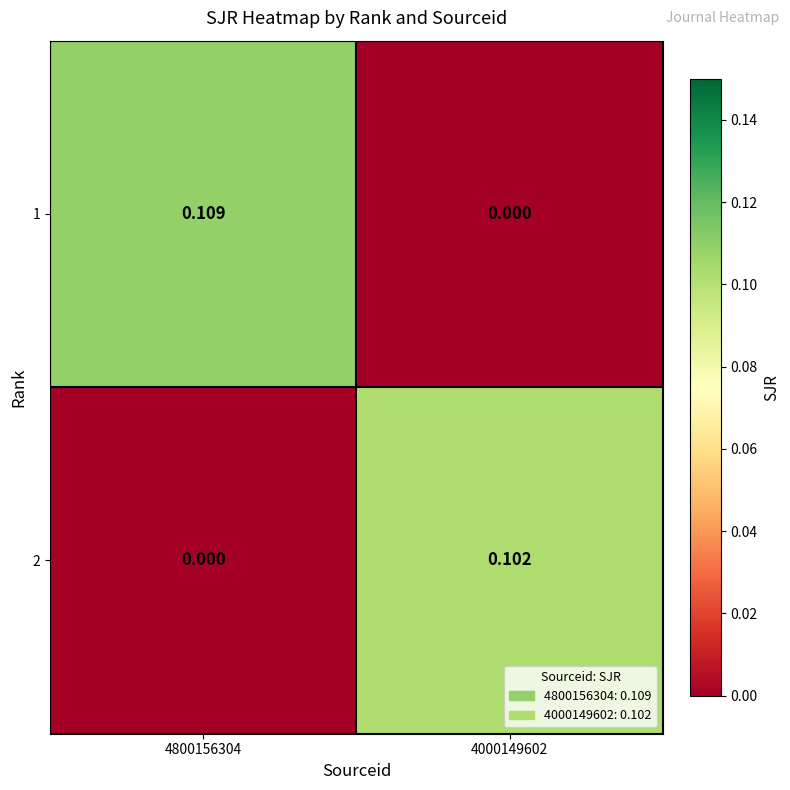

At 4000149602, list the series in order from smallest to largest.

1, 2